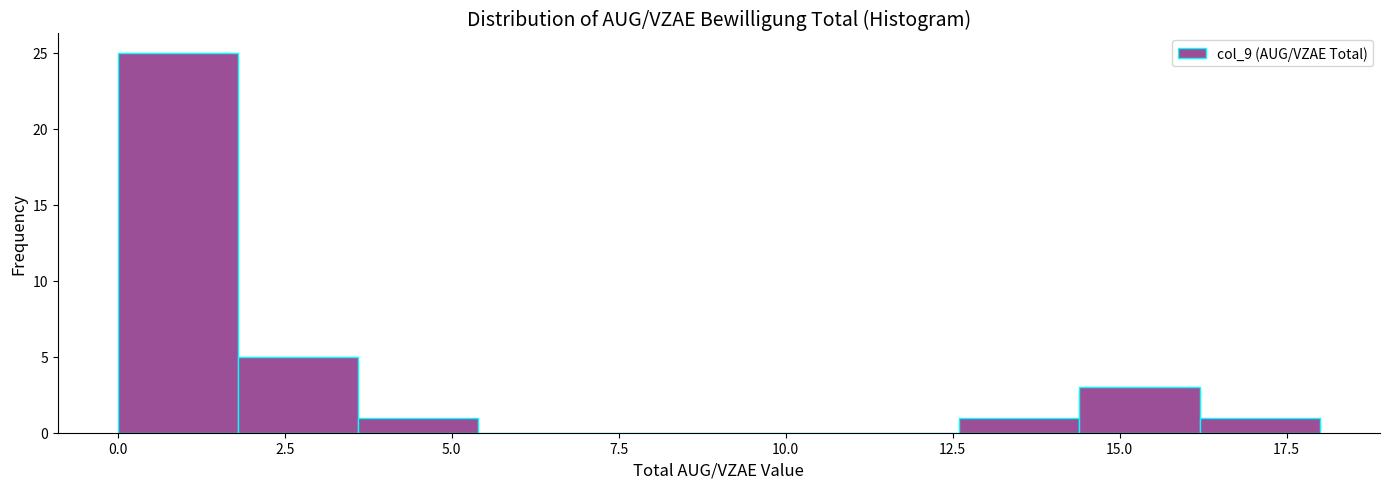

Around what value on the x-axis is the tallest bar? Give the approximate position of its centre, as read against the axis.

1.0